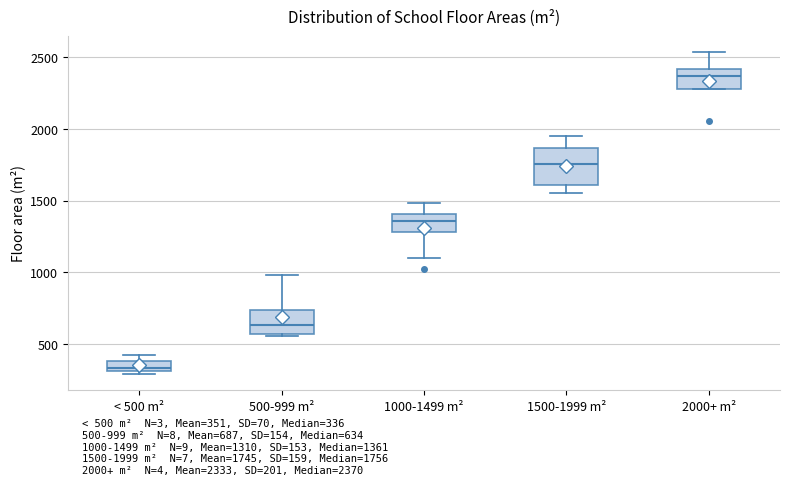

Where does the median line of the box for 500-999 m² sit on the y-axis? The values are not printed on the chart, so give them approximately, as read against the axis.

650